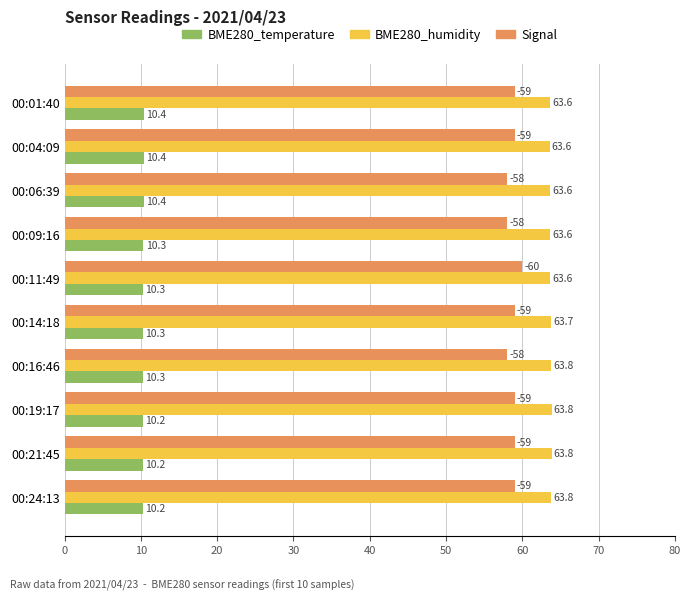

What is the total value across all series at 00:04:09?

133.0